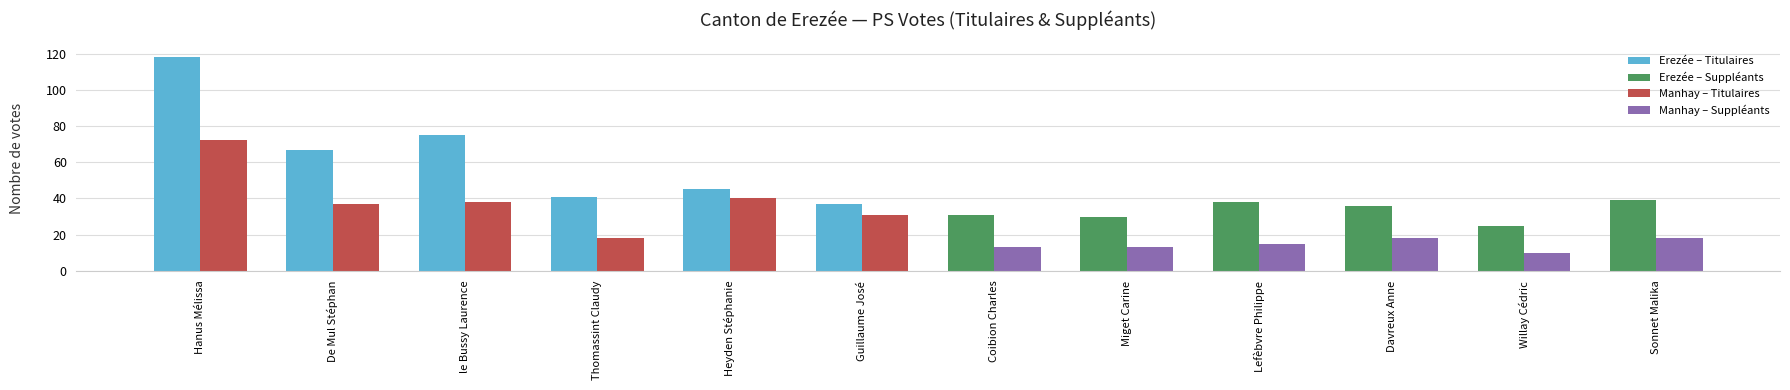

What is the total value across all series at Sonnet Malika?

57